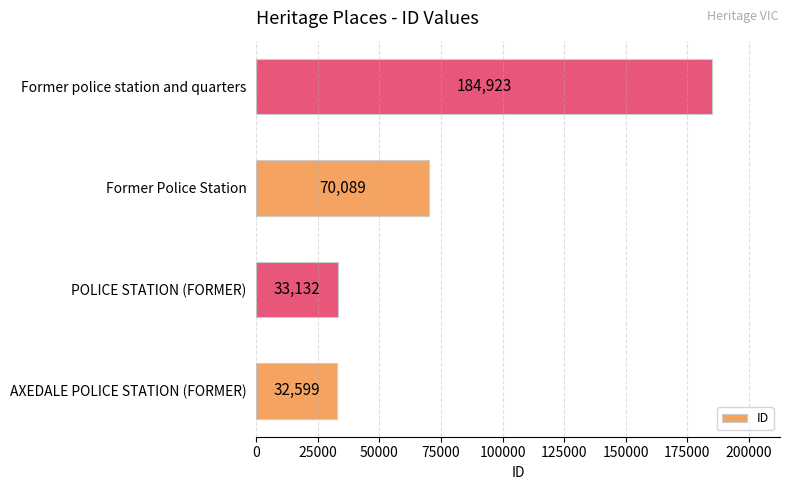

What is the sum of all values?

320743